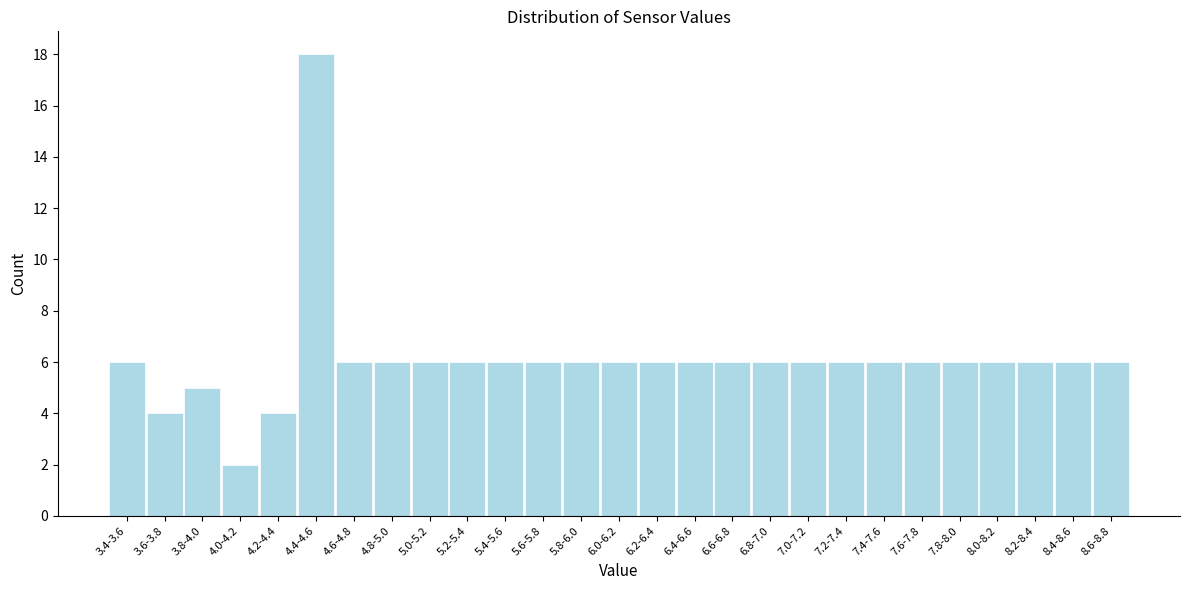

Reading left to right, what are all the values shown in this chart?

3.4-3.6=6	3.6-3.8=4	3.8-4.0=5	4.0-4.2=2	4.2-4.4=4	4.4-4.6=18	4.6-4.8=6	4.8-5.0=6	5.0-5.2=6	5.2-5.4=6	5.4-5.6=6	5.6-5.8=6	5.8-6.0=6	6.0-6.2=6	6.2-6.4=6	6.4-6.6=6	6.6-6.8=6	6.8-7.0=6	7.0-7.2=6	7.2-7.4=6	7.4-7.6=6	7.6-7.8=6	7.8-8.0=6	8.0-8.2=6	8.2-8.4=6	8.4-8.6=6	8.6-8.8=6